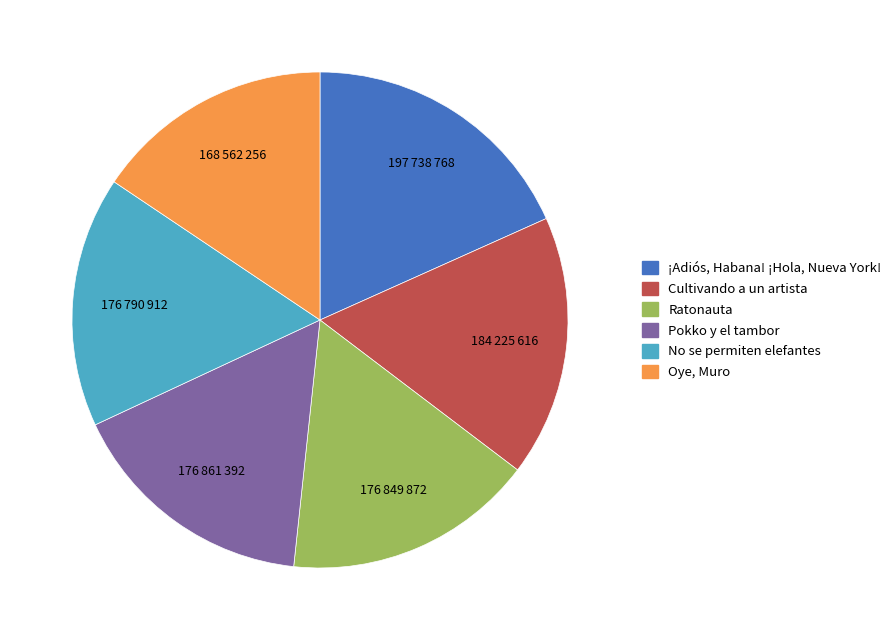

Does Cultivando a un artista account for over 50% of the chart?

No